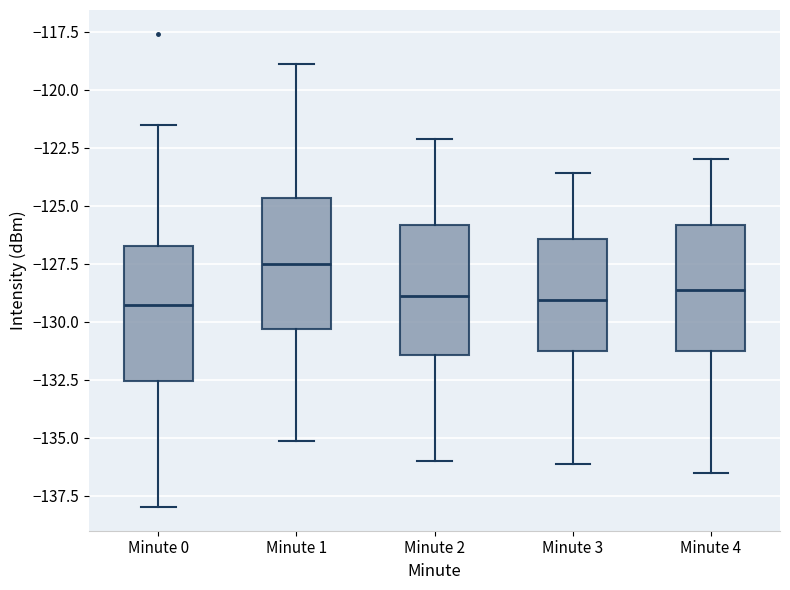

Reading left to right, transcribe this box plot: for each box, give where its median line is, the range the box spans, and where its two whiskers end, as read against the y-axis. The values are not printed on the chart, so give them approximately, as read against the axis.

Minute 0: median -129.5, box -132.5 to -126.5, whiskers -138.0 to -121.5
Minute 1: median -127.5, box -130.5 to -124.5, whiskers -135.0 to -119.0
Minute 2: median -129.0, box -131.5 to -126.0, whiskers -136.0 to -122.0
Minute 3: median -129.0, box -131.5 to -126.5, whiskers -136.0 to -123.5
Minute 4: median -128.5, box -131.0 to -126.0, whiskers -136.5 to -123.0